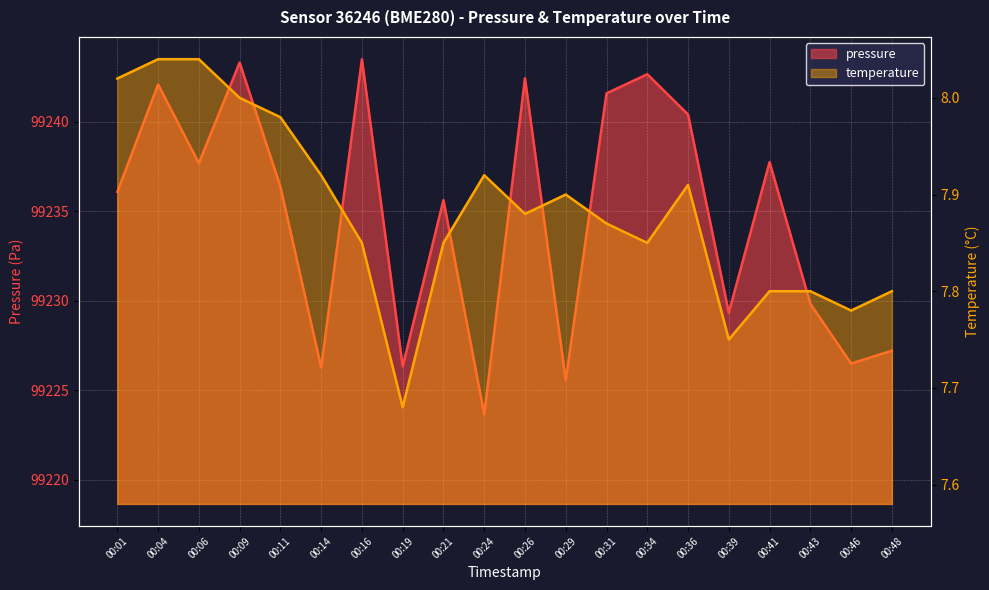

True or false: temperature has a value of 10.6 at 00:06.

False